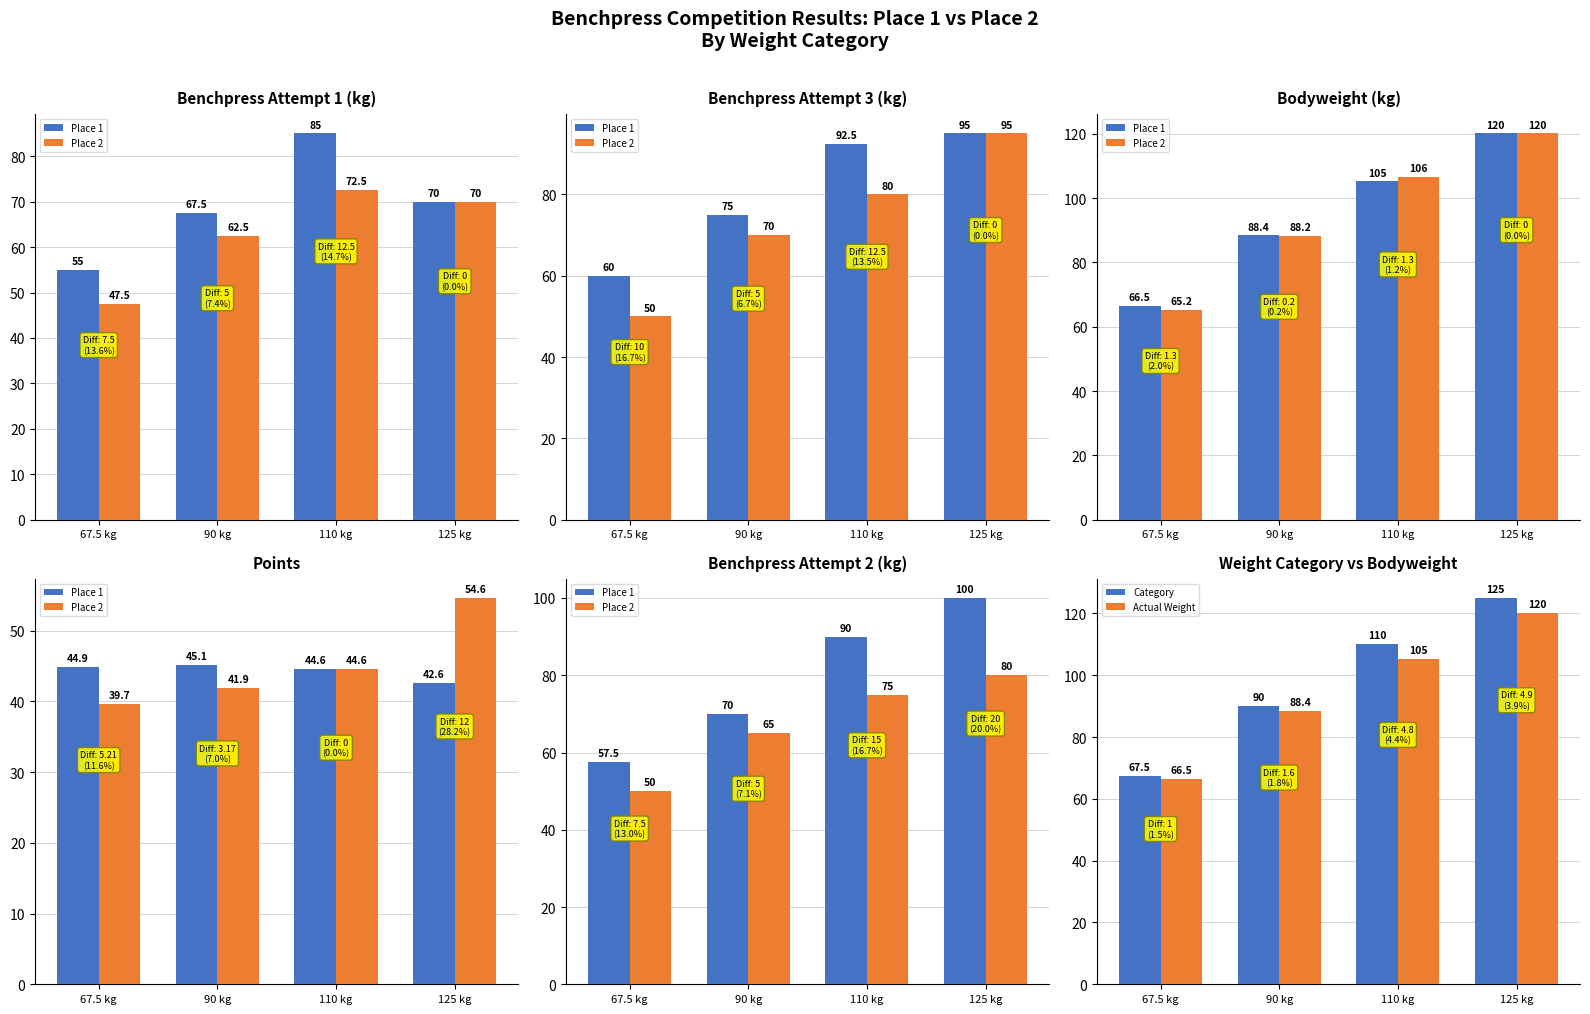

What is the value of the Place 2 bar at the 3rd from the left?

75.0